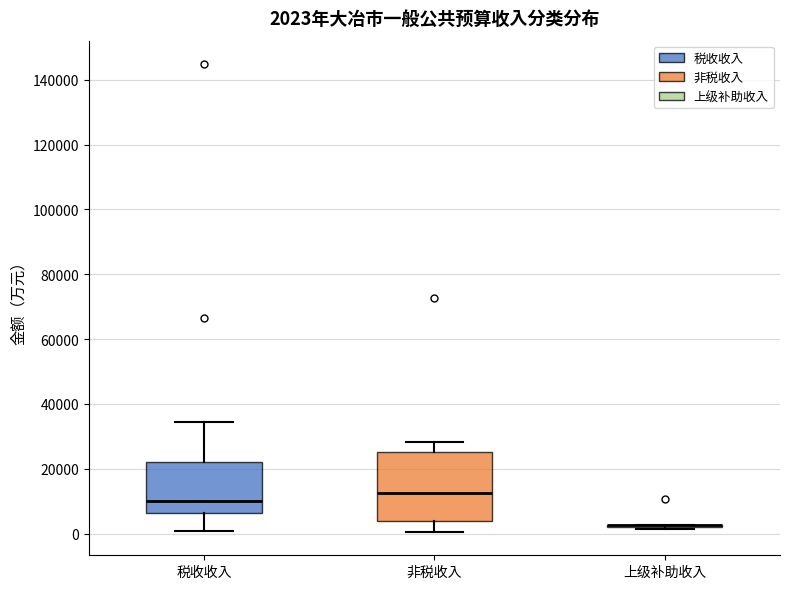

Which box is the tallest, from its lower edge to its upper edge?

非税收入